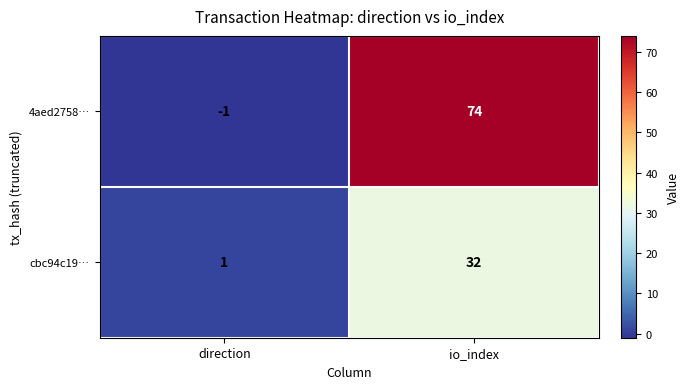

Which category has the lowest value across all series?

direction